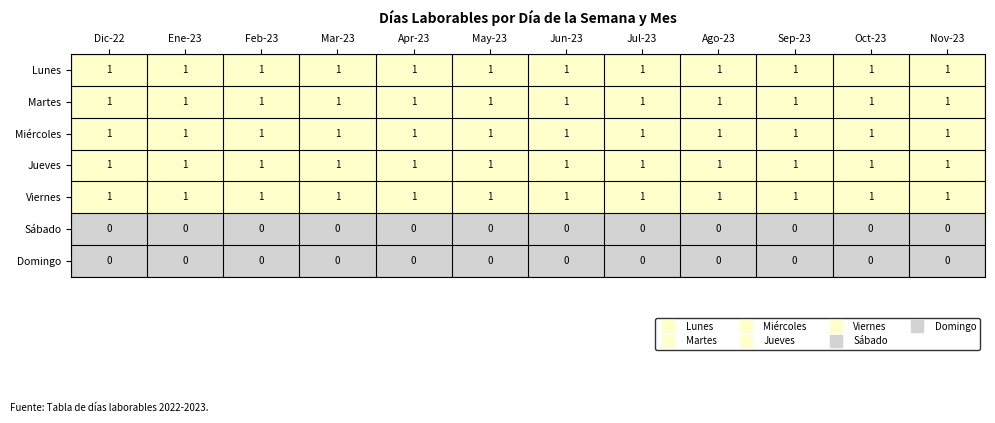

Is it true that Jueves equals 2 at Ago-23?

False